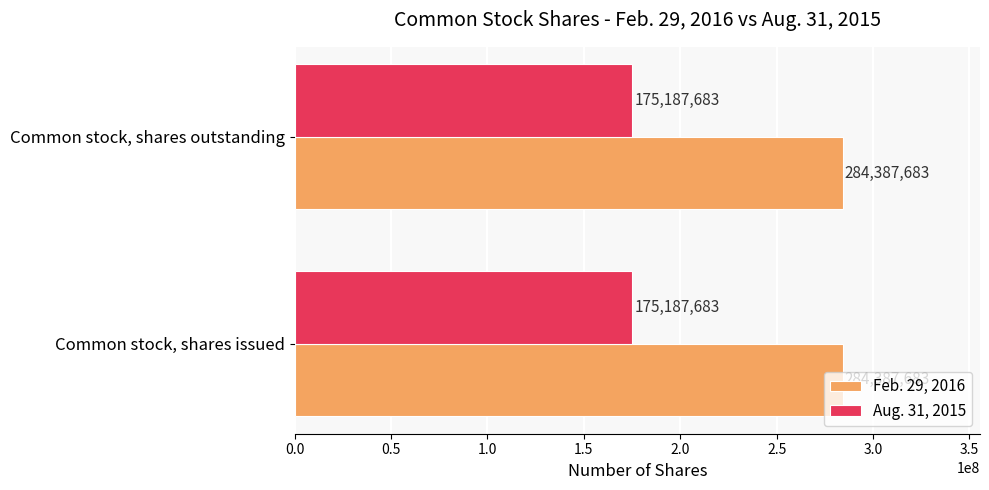

What is the sum of the Aug. 31, 2015 values at Common stock, shares outstanding and Common stock, shares issued?

350375366